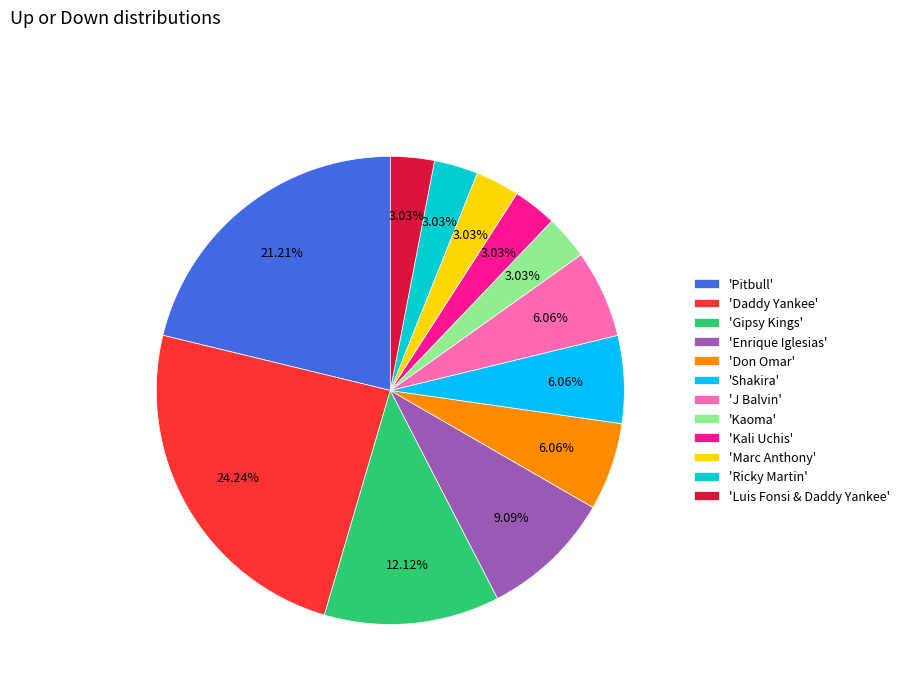

Approximately how many times larger is the value at 'Kali Uchis' compared to 'Shakira'?

0.5